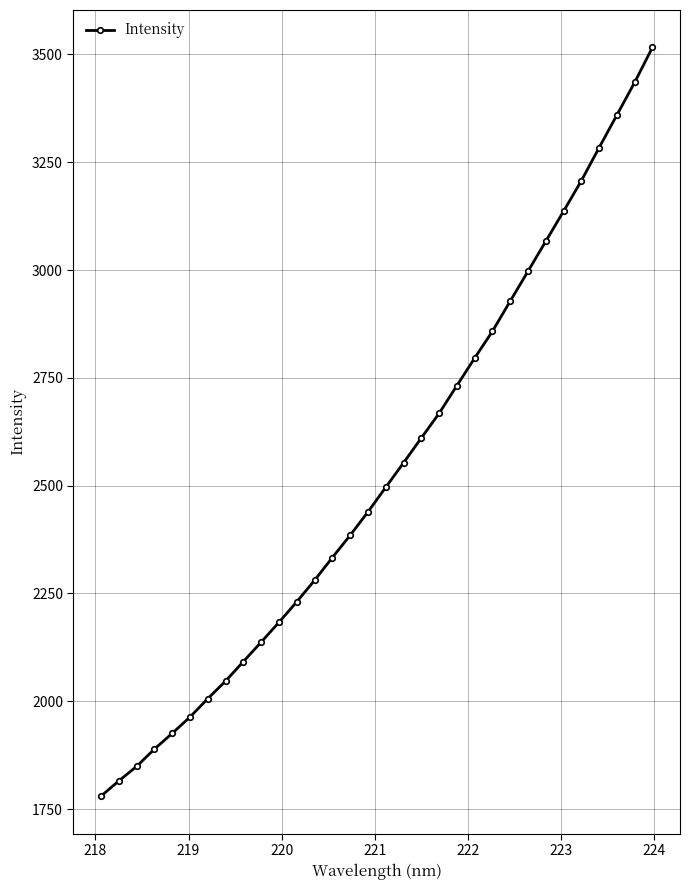

What is the greatest value displayed?

3516.3